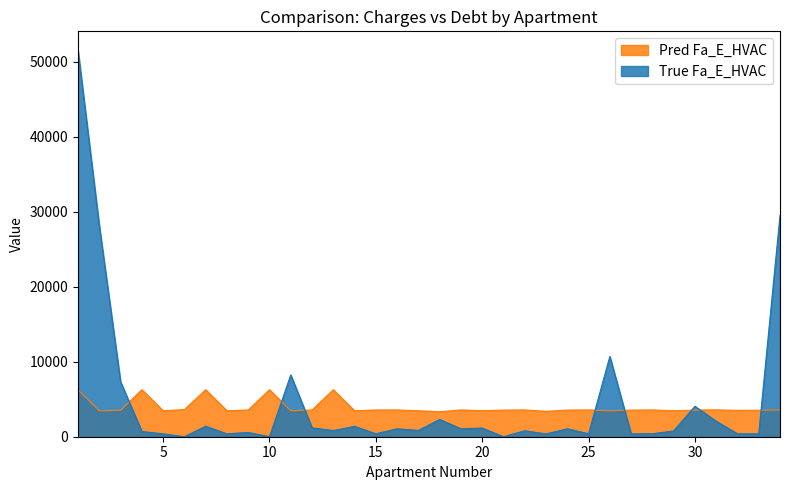

What is the sum of the nachisleno values at 5 and 10?

9734.4